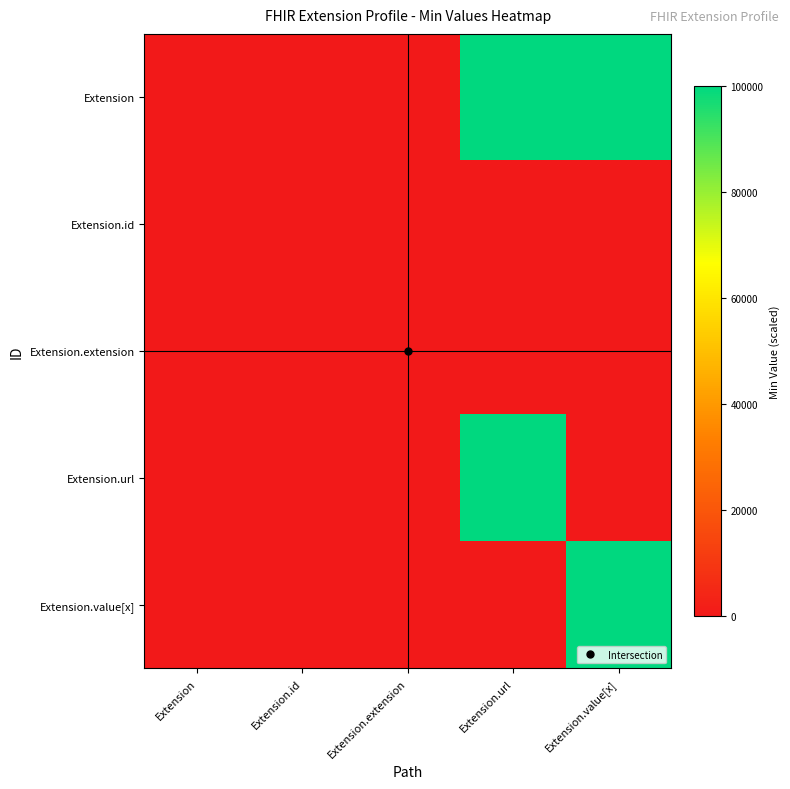

Rank the series by their maximum value, from highest to lowest.

Extension, Extension.url, Extension.value[x], Extension.id, Extension.extension